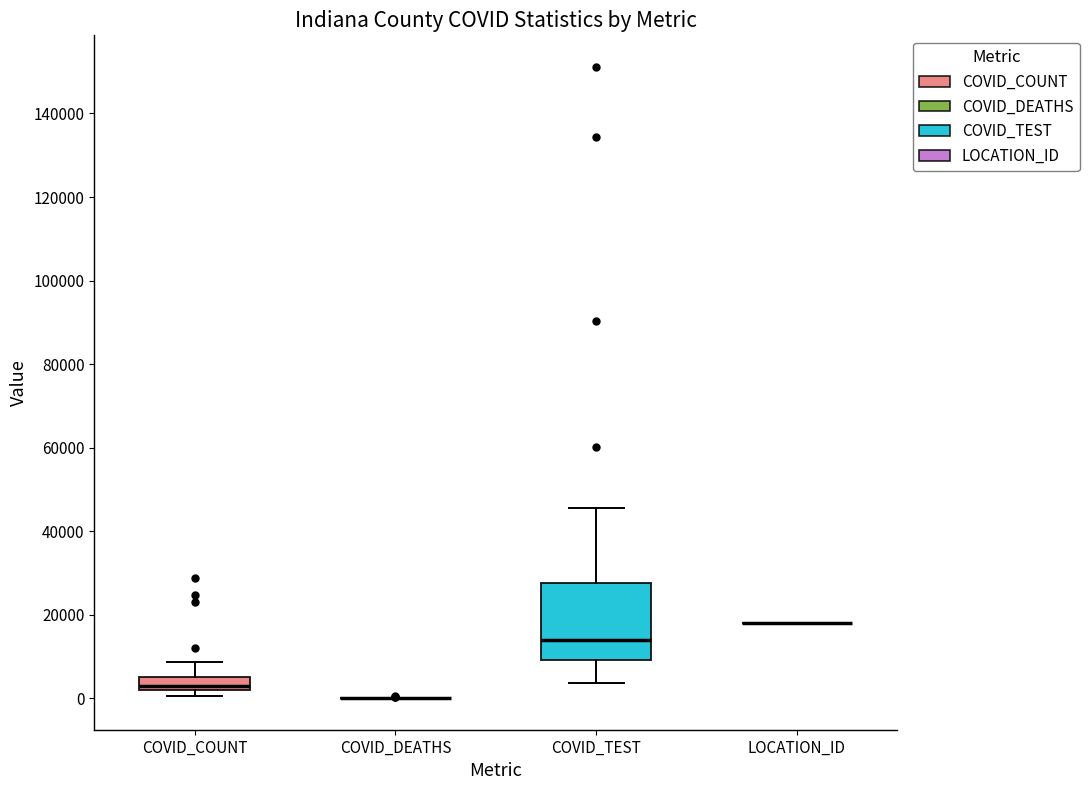

Comparing the boxes themselves (not the whiskers), which one is the tallest?

COVID_TEST